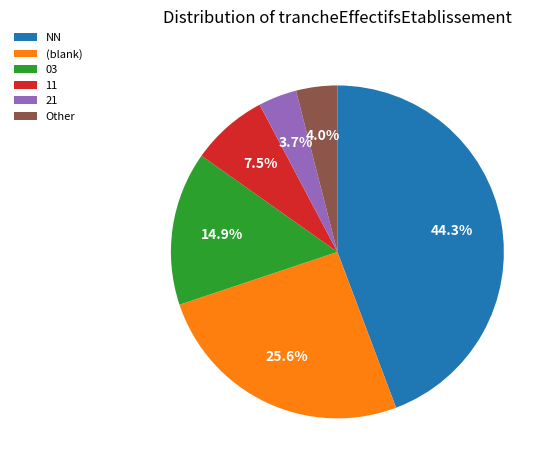

How many slices are in this pie chart?

6